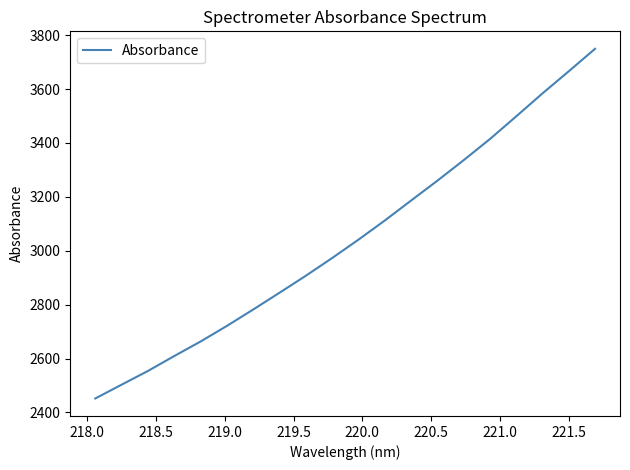

What is the difference between the maximum and minimum values?

1297.7